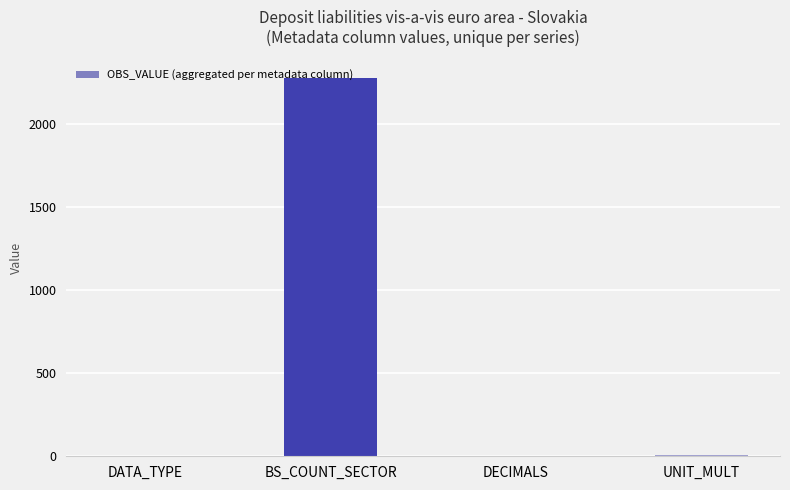

What is the average value?

571